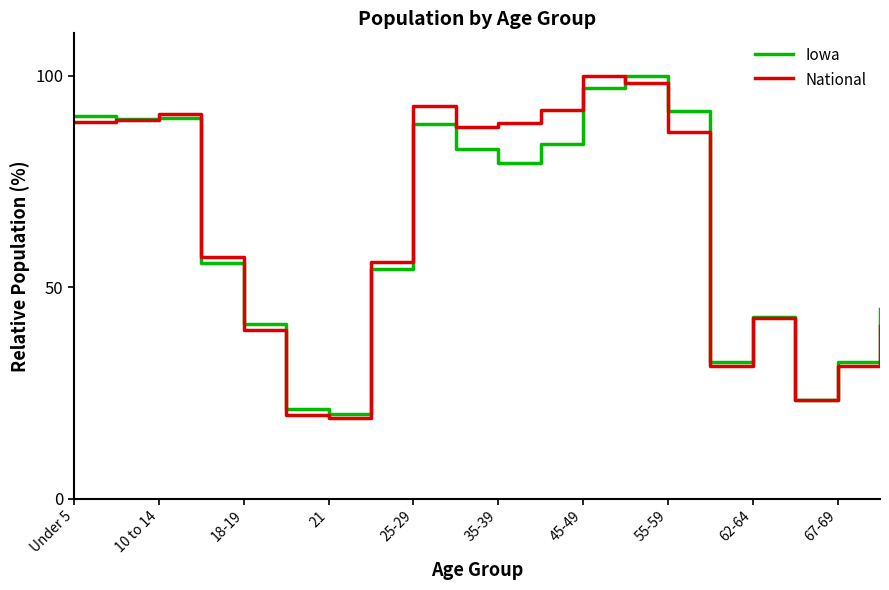

What is the smallest value displayed?

19.2